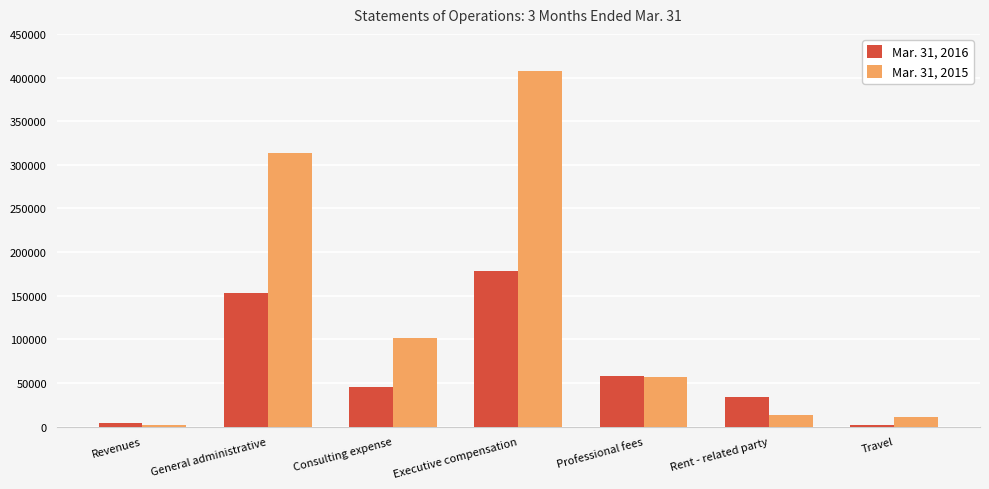

Which series has the widest spread of values?

Mar. 31, 2015